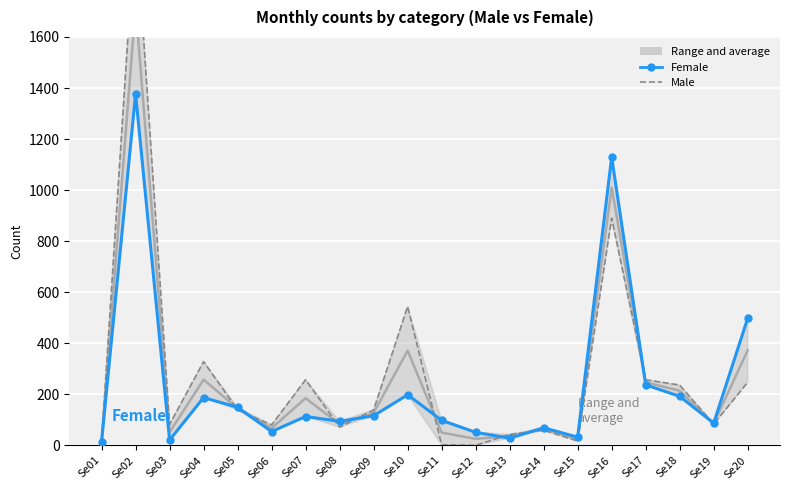

The value of Female at Se19 is 87. True or false?

True